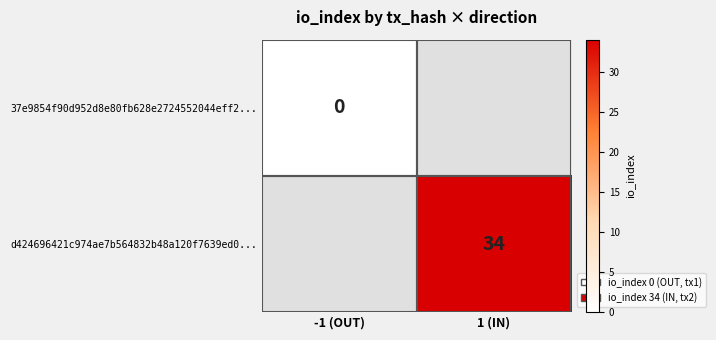

Is the value of d424696421c974ae7b564832b48a120f7639ed0... at 1 (IN) greater than the value of 37e9854f90d952d8e80fb628e2724552044eff2... at -1 (OUT)?

Yes